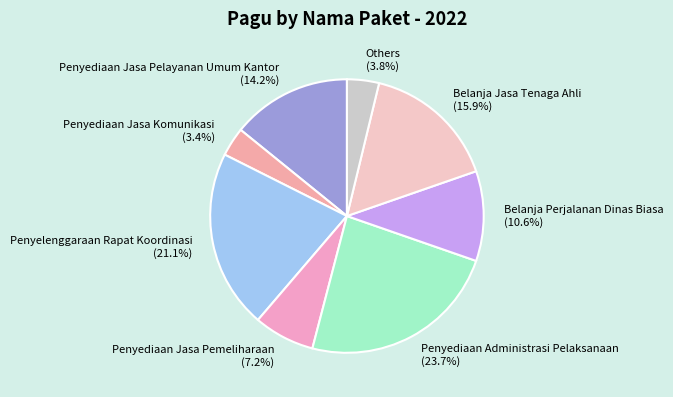

What portion of the pie excludes Penyediaan Administrasi Pelaksanaan (23.7%)?

76.3%